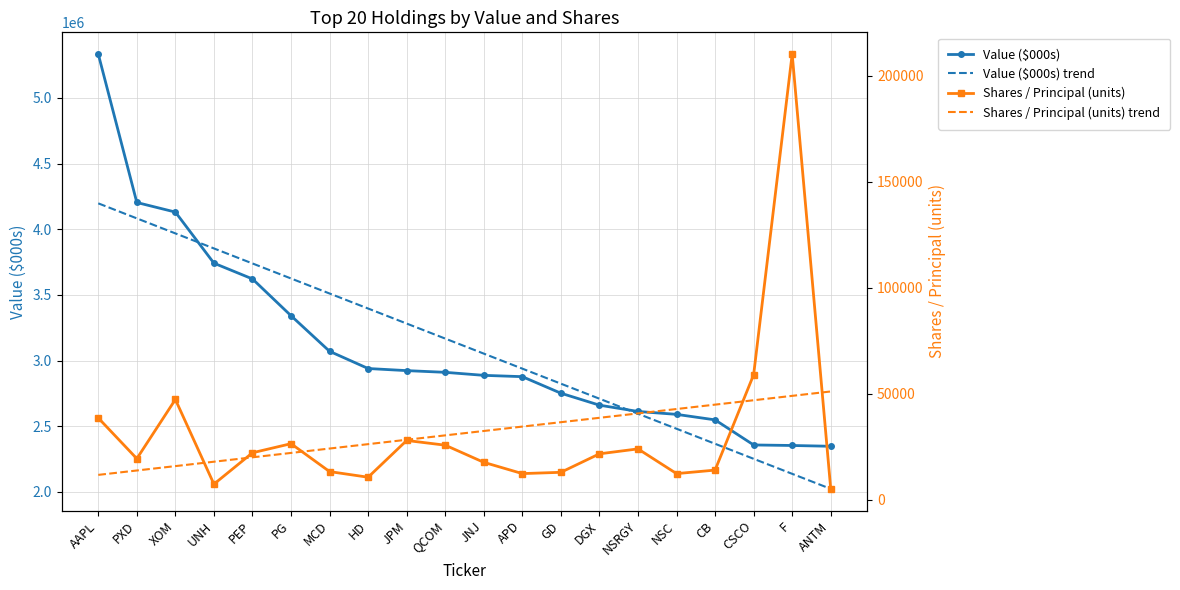

What is the average value of the Value ($000s) trend series?

3110650.0